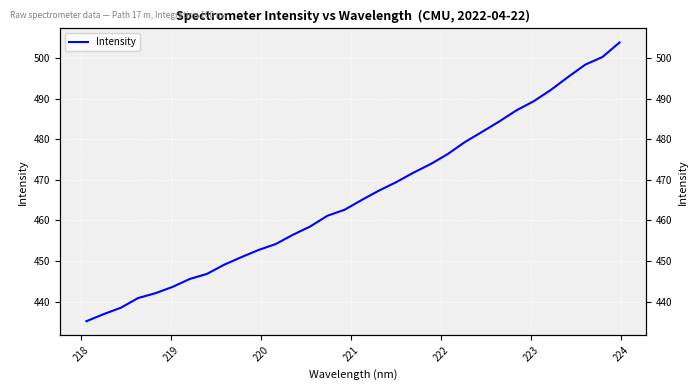

What is the sum of all values?

14911.5